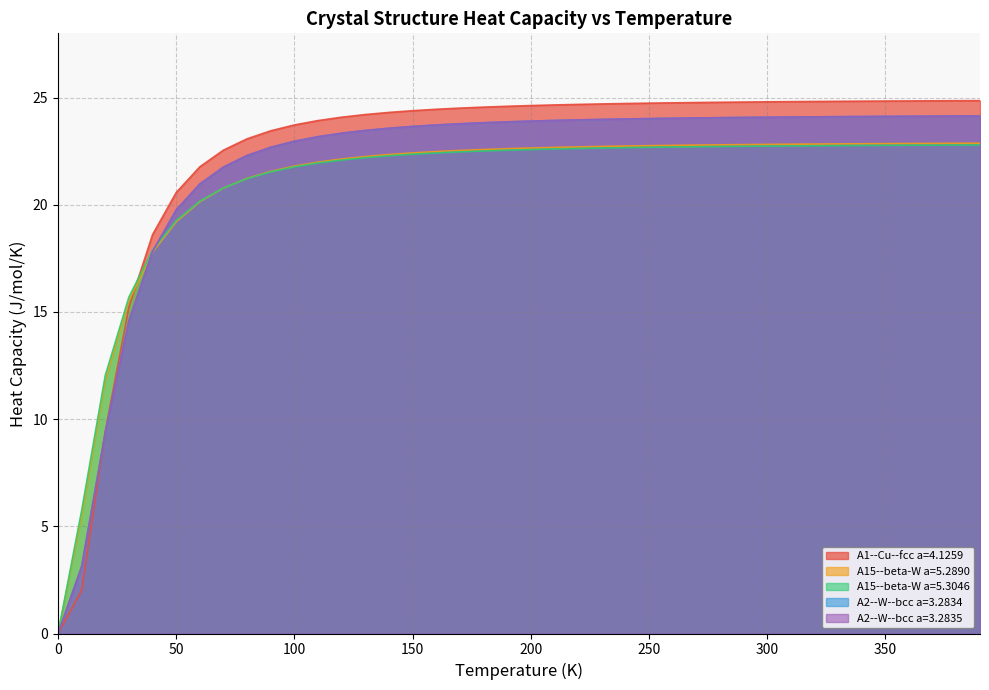

Does the chart display data point markers on the line(s)?

No